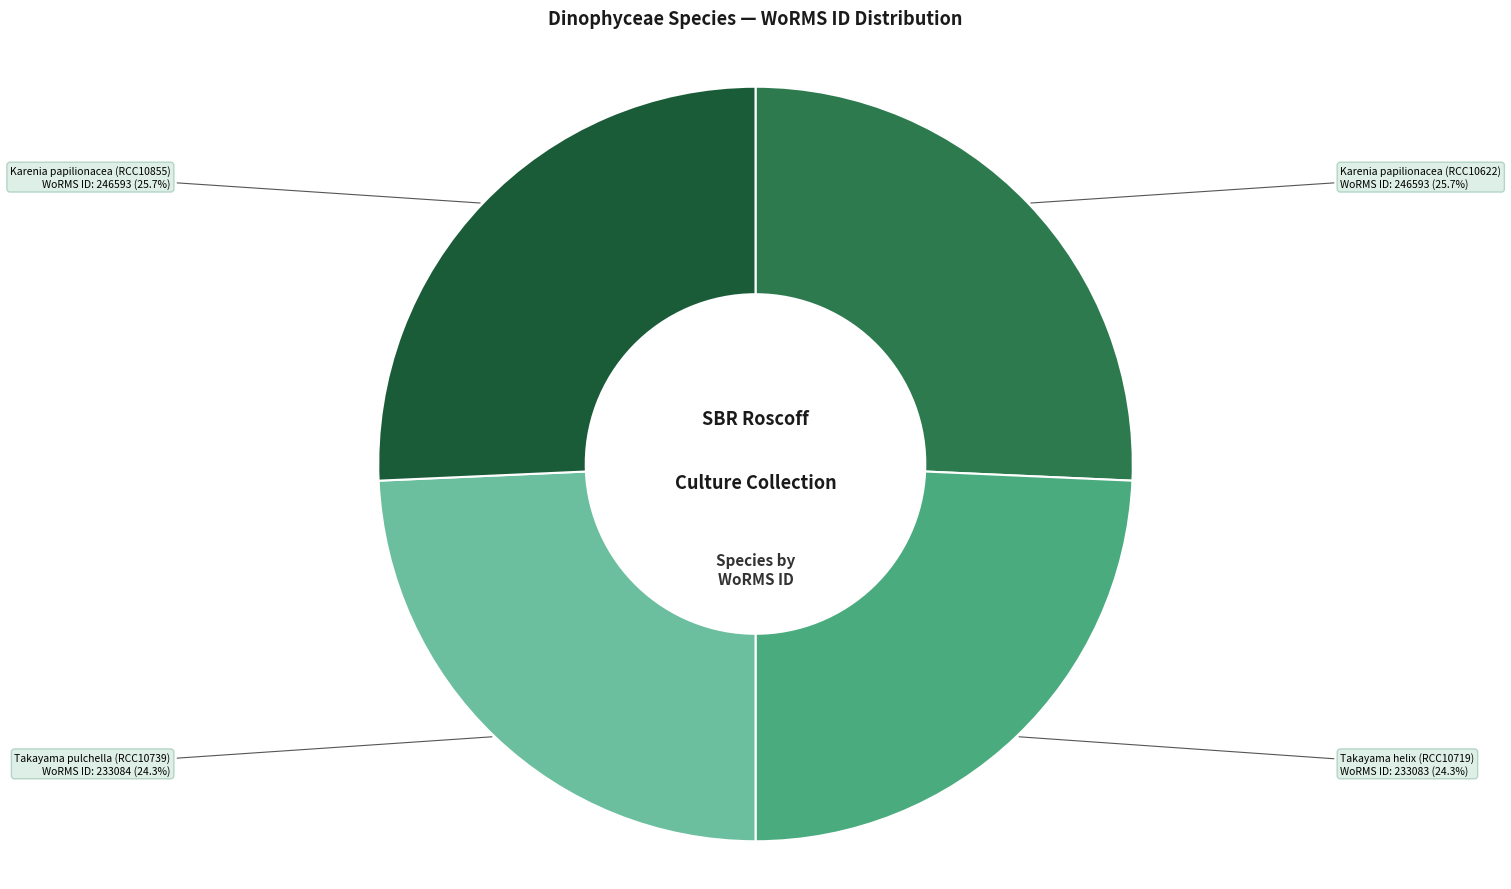

How many segments does this pie chart have?

4